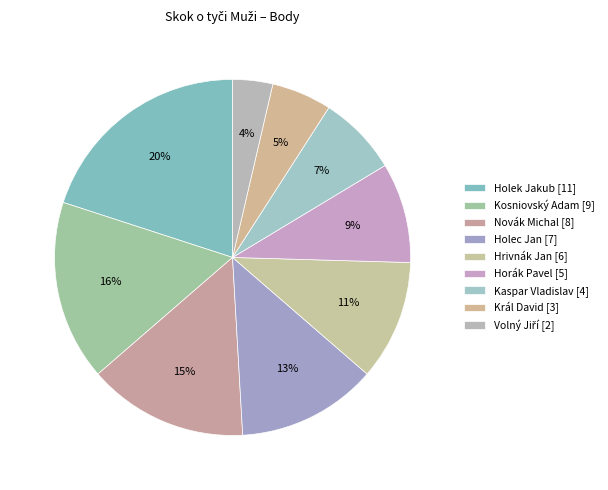

Between Král David and Volný Jiří, which is larger?

Král David